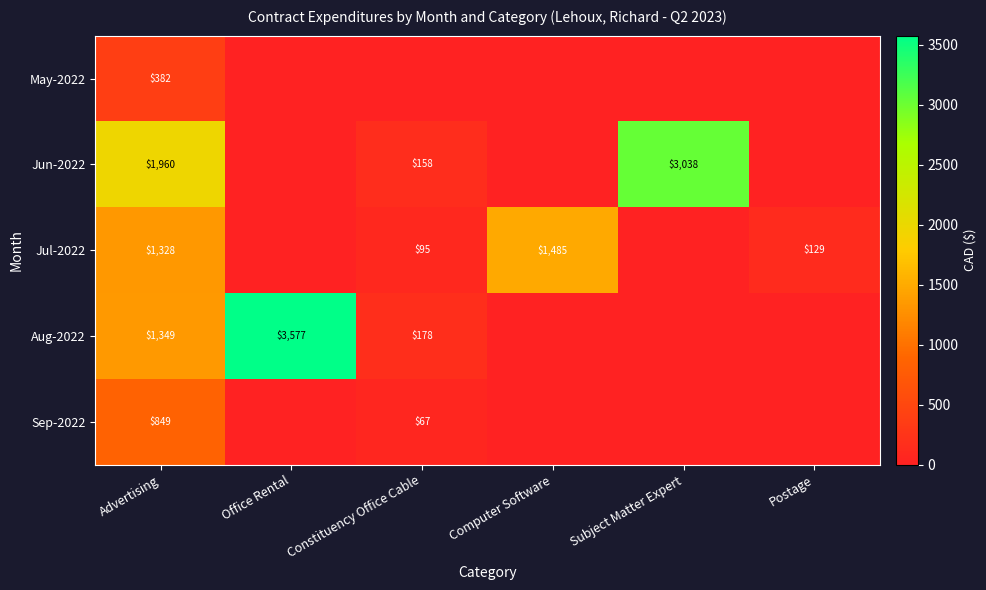

What is the total value across all series at Computer Software?

1485.0